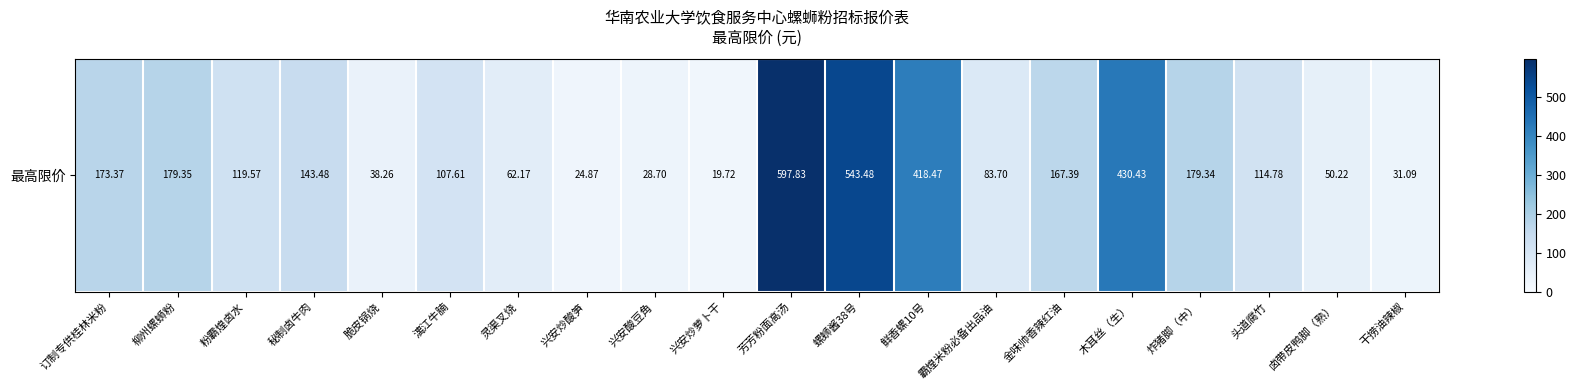

At which label does the data first exceed 119?

订制专供桂林米粉